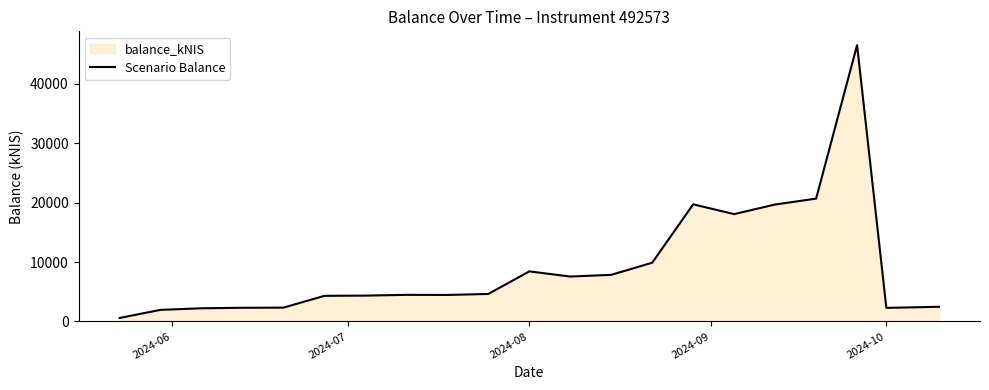

How many points are higher than both their immediate neighbors (excluding endpoints)?

4